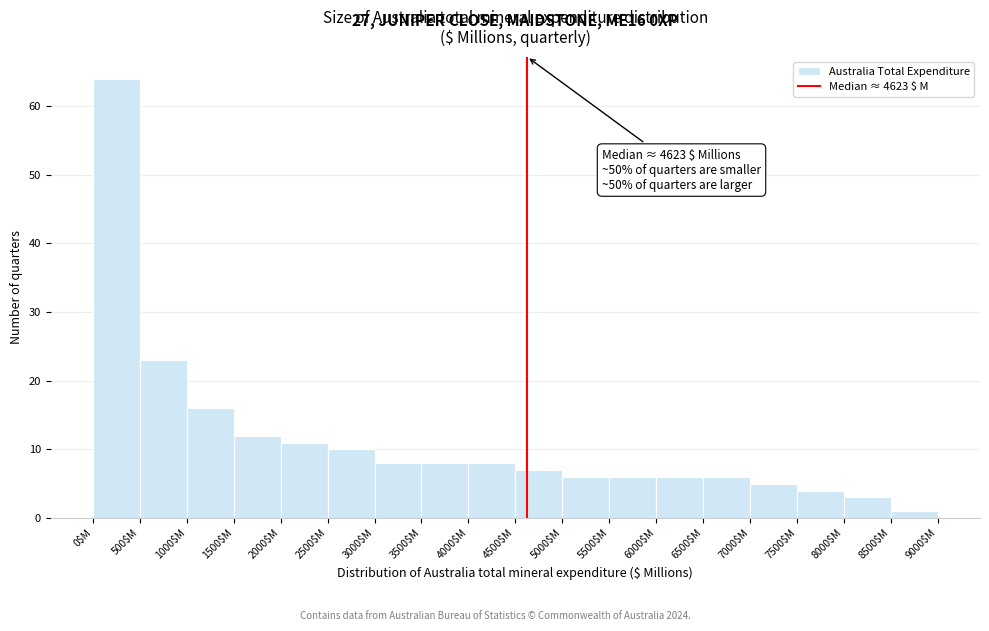

Which range on the x-axis has the tallest bar?

0 to 500